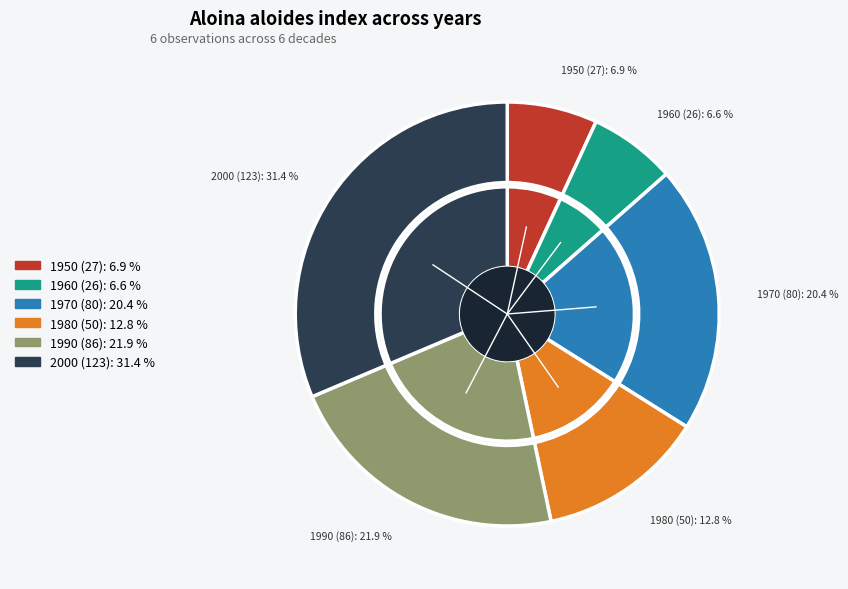

To the nearest percent, what percentage of the pie is 1990?

22%